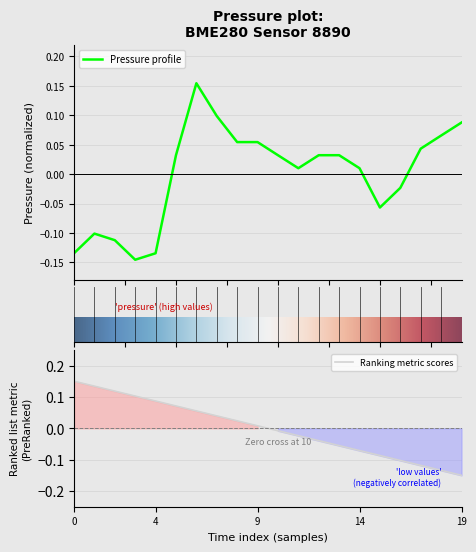

What is the difference between the values at 15:00 and 03:00?

0.1